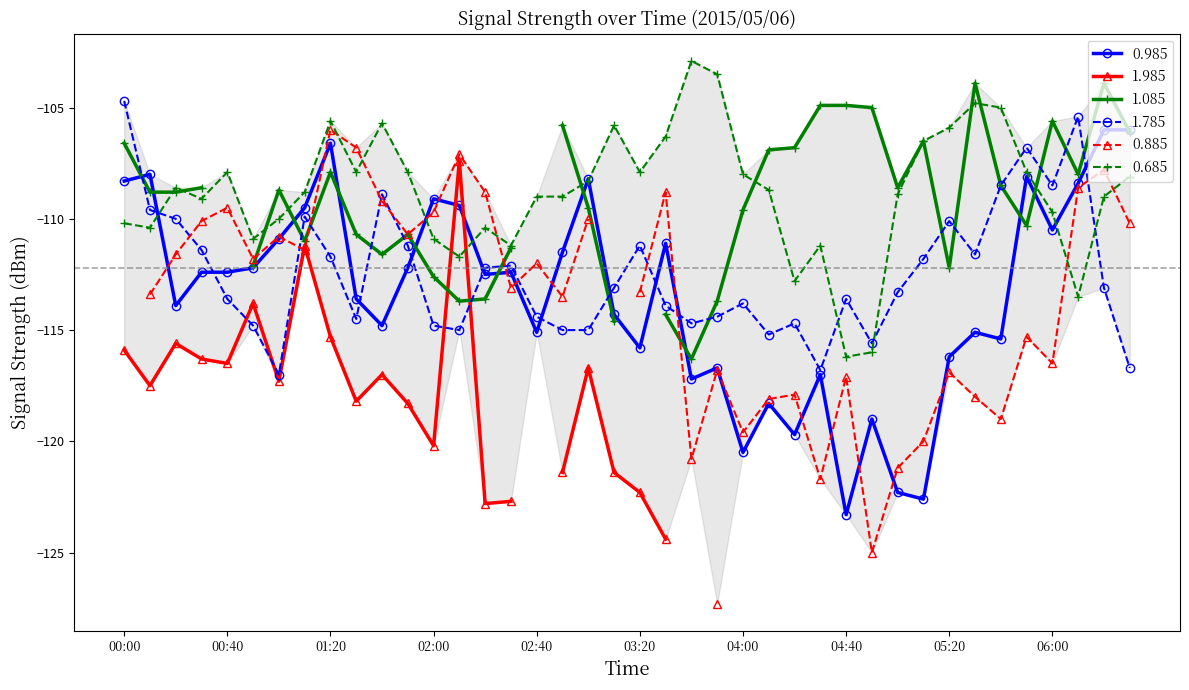

True or false: 1.785 and 0.685 intersect in this chart.

True